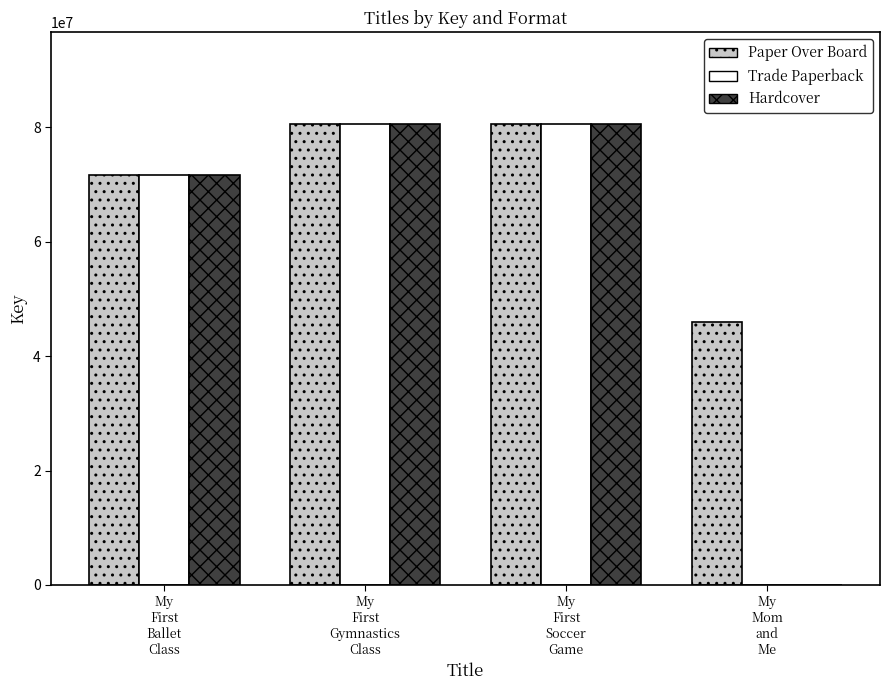

Does the chart contain stacked bars?

No